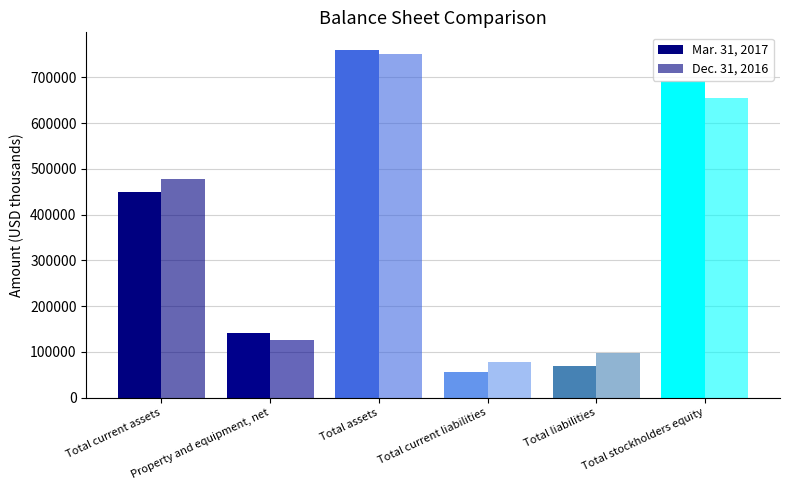

Is the value of Mar. 31, 2017 at Total current assets greater than the value of Dec. 31, 2016 at Total assets?

No